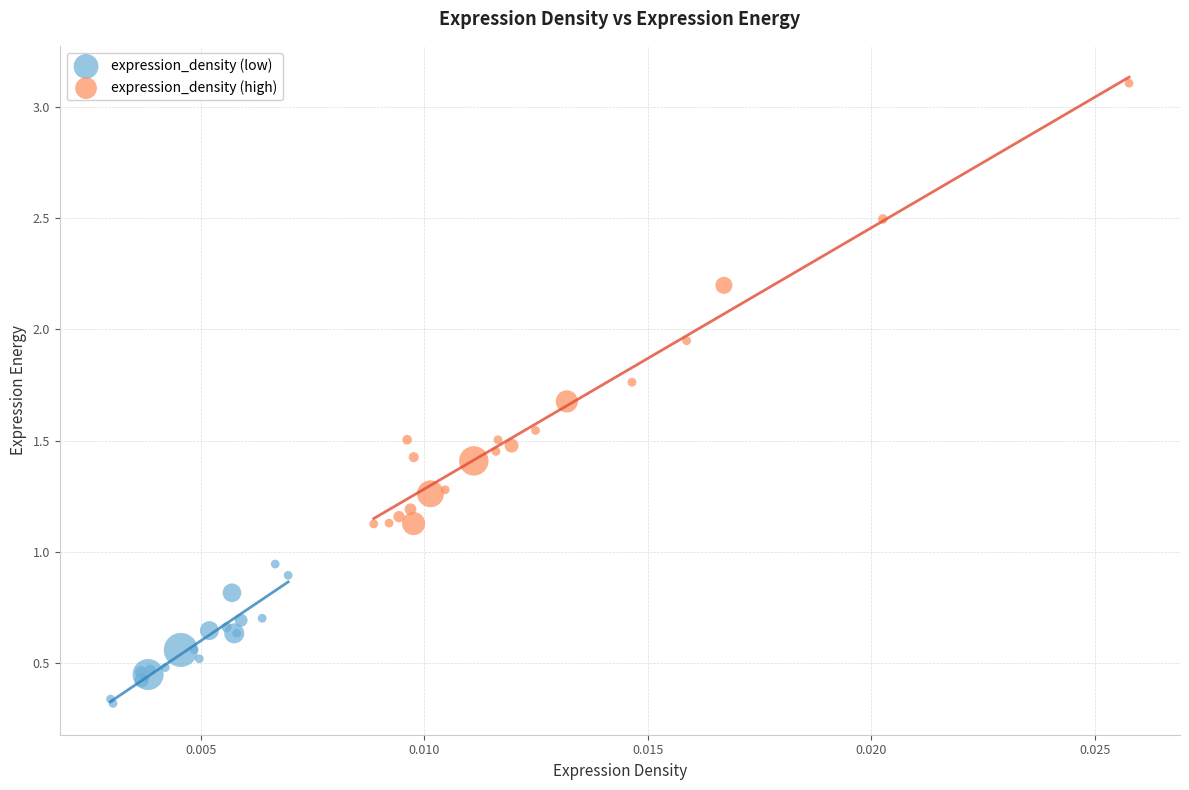

Which series has the largest Y range (max minus min)?

expression_density (high)